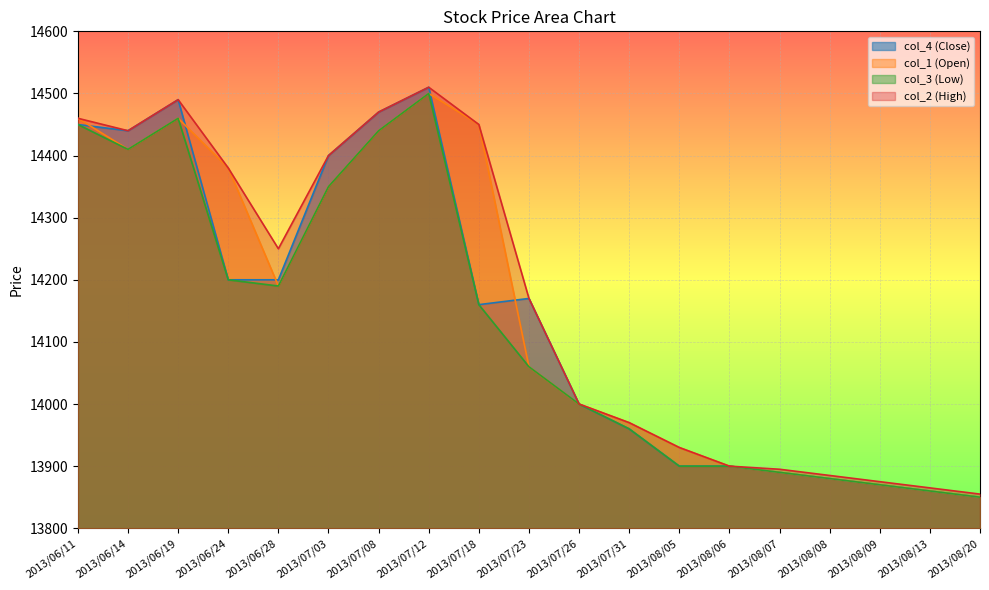

True or false: col_4 has a value of 19427 at 2013/08/05.

False